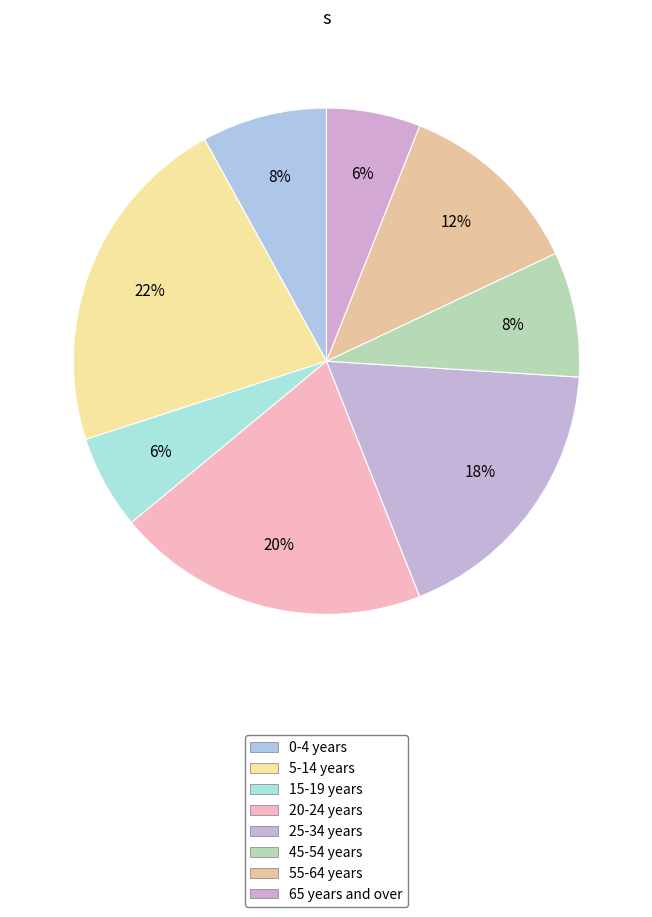

What percentage is NOT represented by 15-19 years?

94.0%